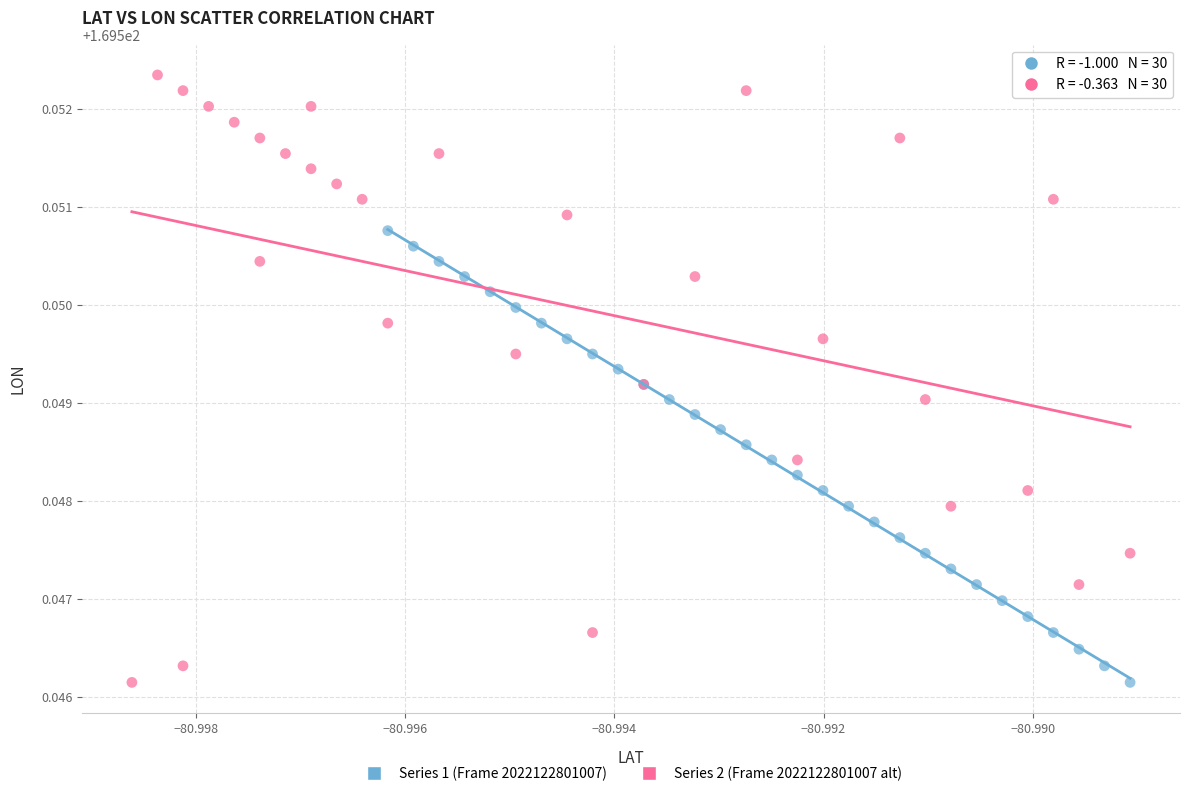

Which series reaches the maximum Y coordinate?

Series 2 (Frame 2022122801007 alt)